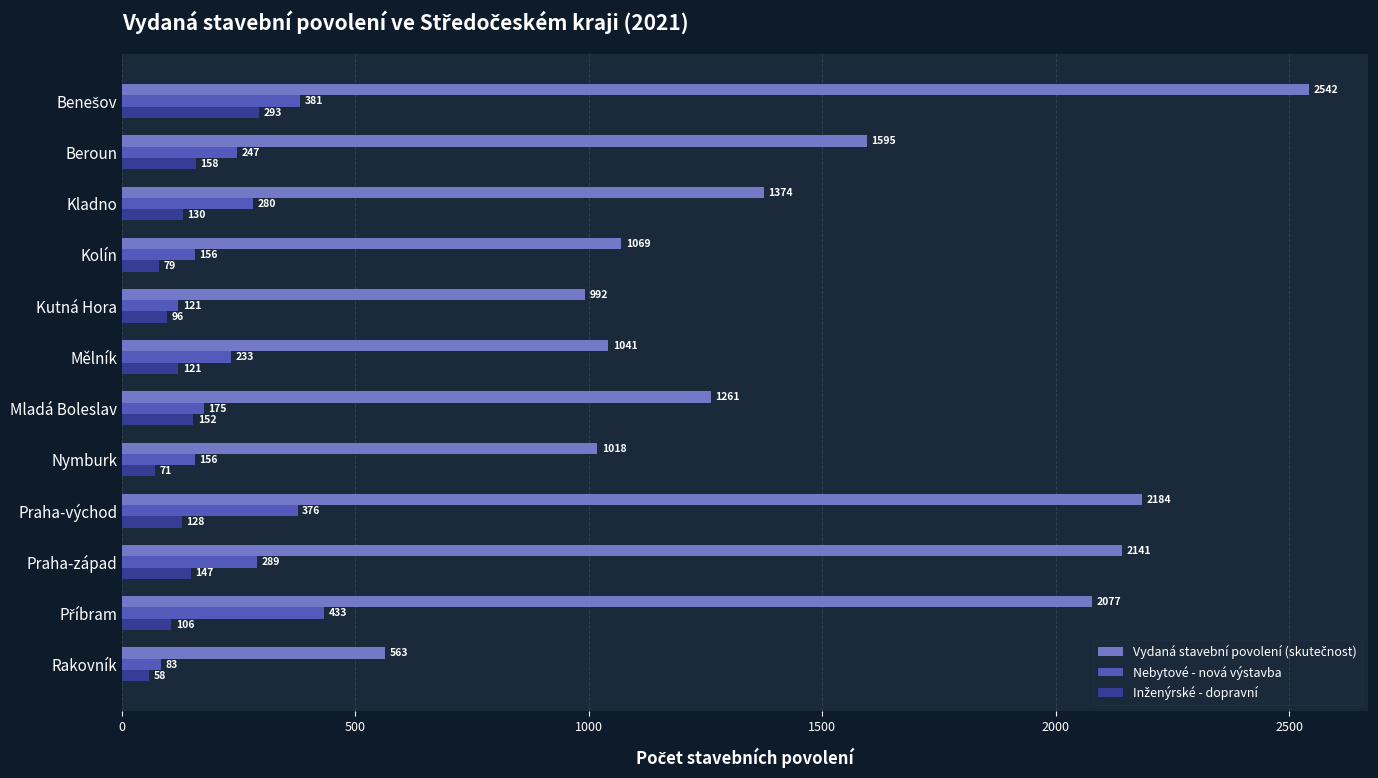

Which category has the lowest value across all series?

Rakovník